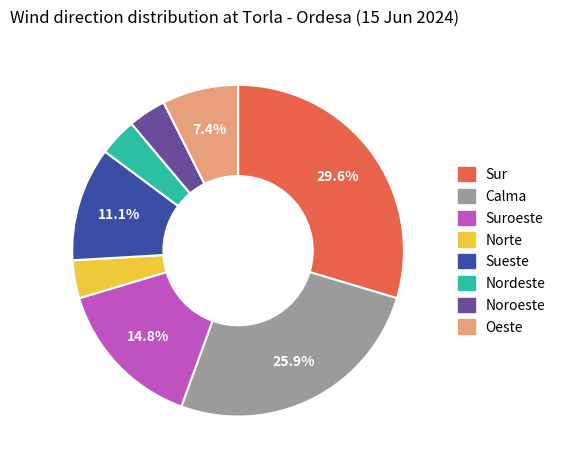

To the nearest percent, what is the difference between the largest and smallest slice percentages?

26%